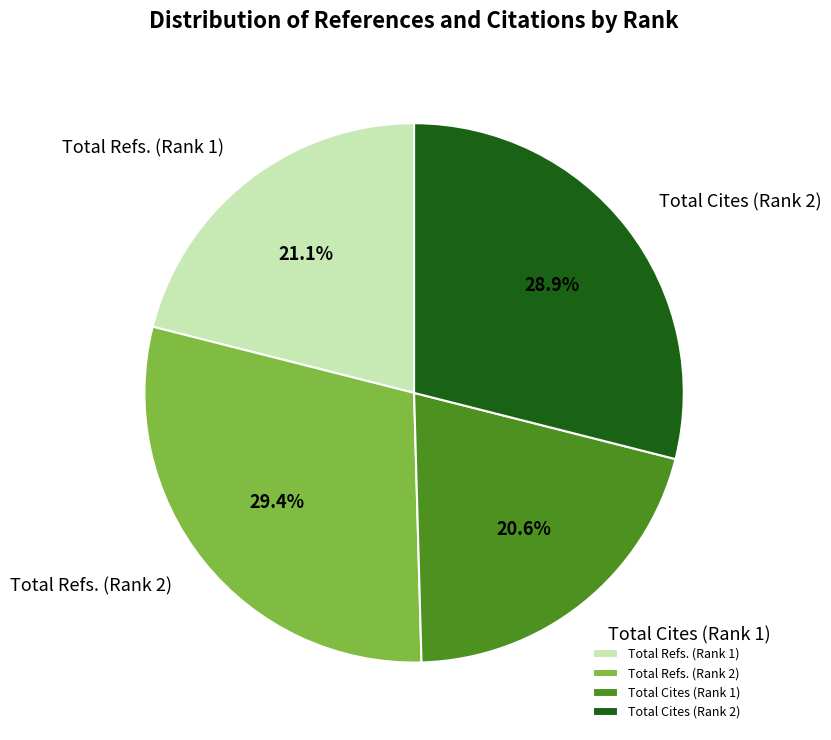

Does Total Refs. (Rank 2) represent more than half of the total?

No